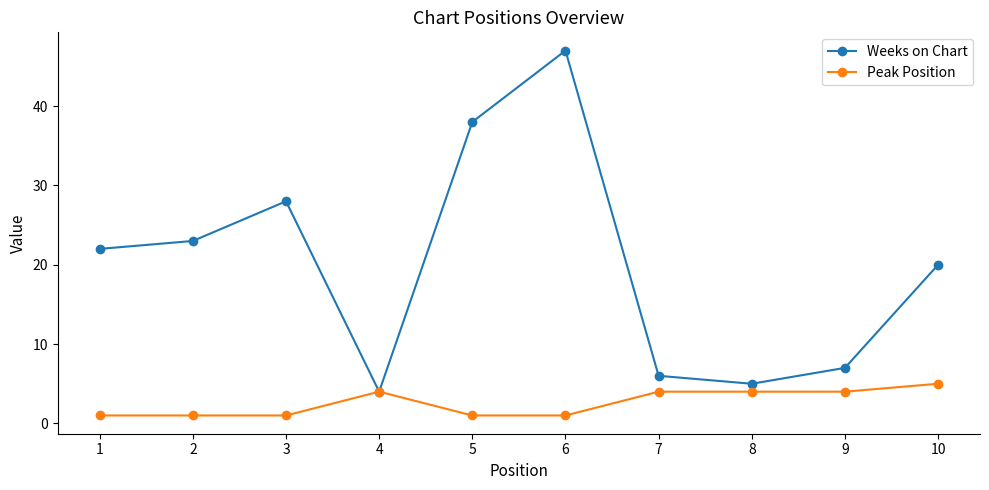

The value of Weeks on Chart at 1 is 22. True or false?

True